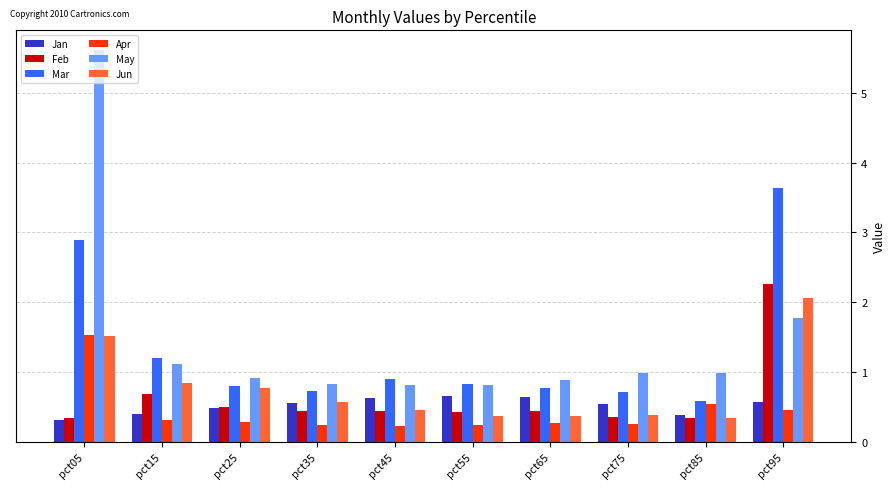

Are the bars horizontal?

No